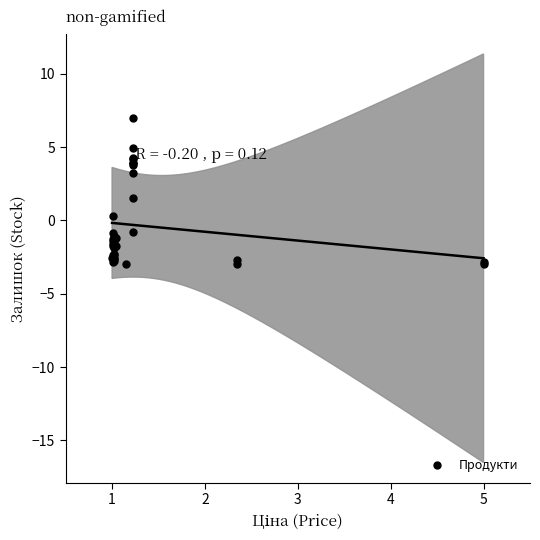

What Y value in the scatter plot is closest to 2?

1.6